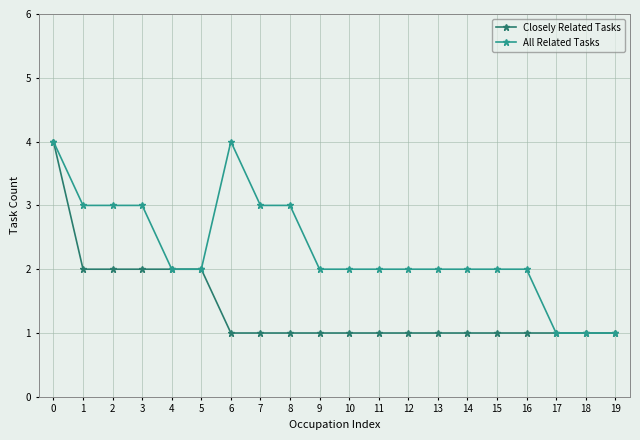

Does the chart display data point markers on the line(s)?

Yes